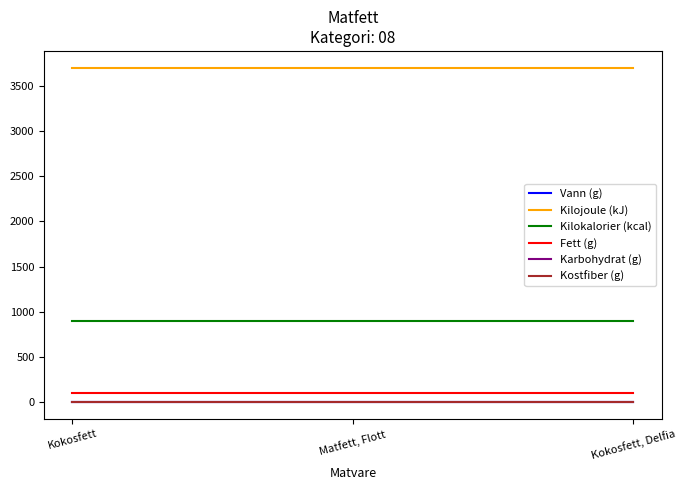

How many lines are shown in the chart?

6